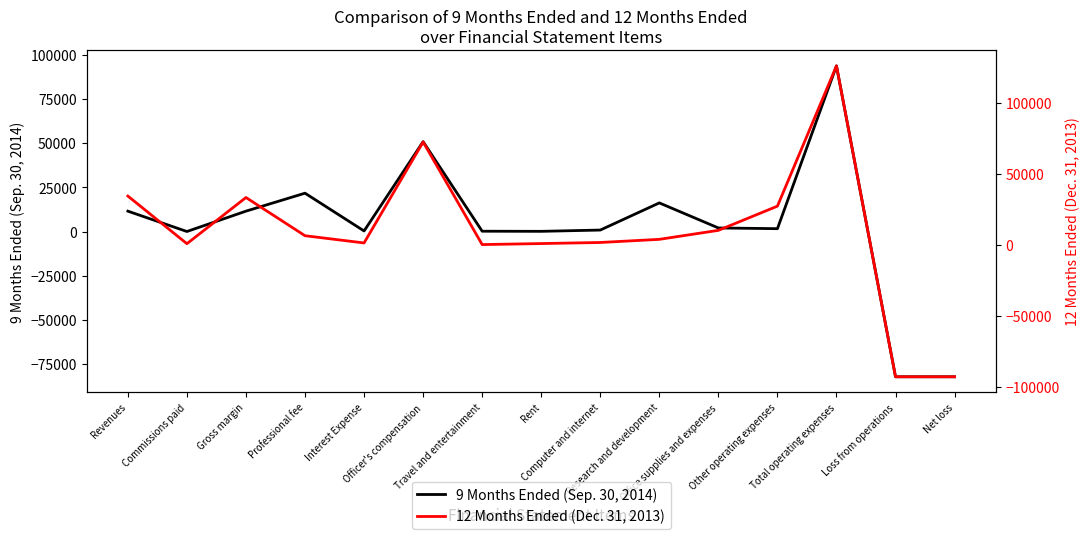

What is the value of the 12 Months Ended (Dec. 31, 2013) point at the 2nd from the left?

1022